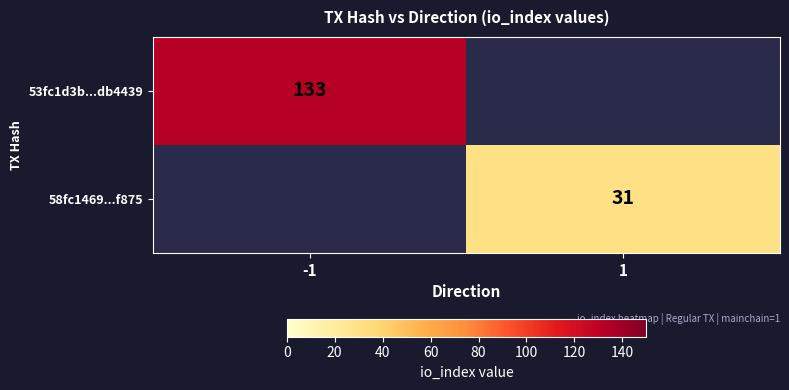

The value of 53fc1d3b...db4439 at -1 is 133. True or false?

True